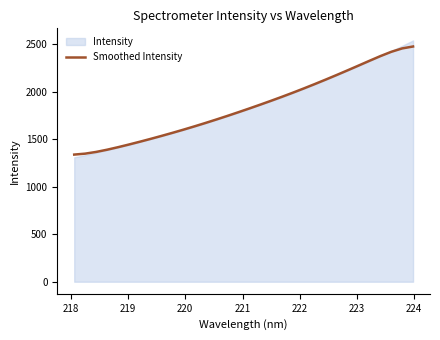

What is the lowest value of the Smoothed Intensity series?

1336.8